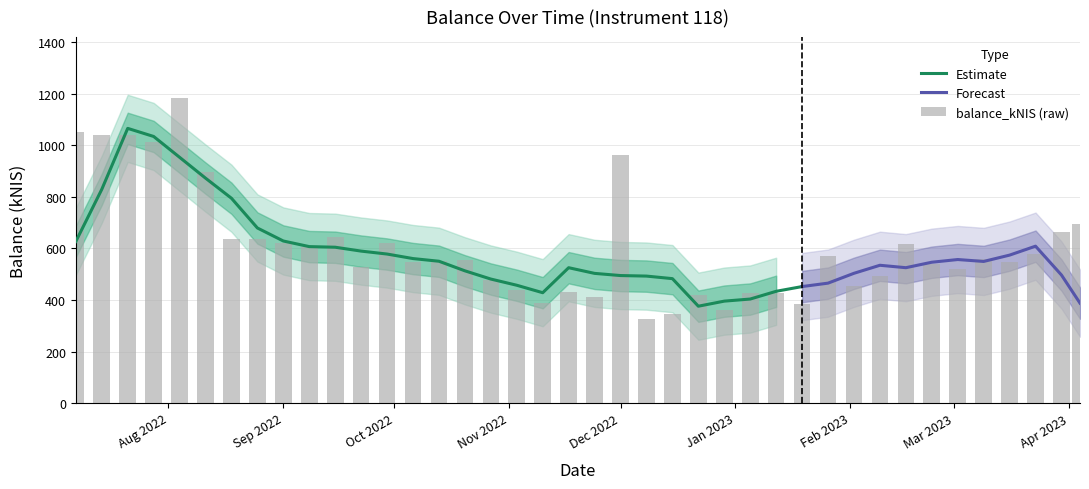

Is it true that the value at 2023-01-12 is 425.4?

True